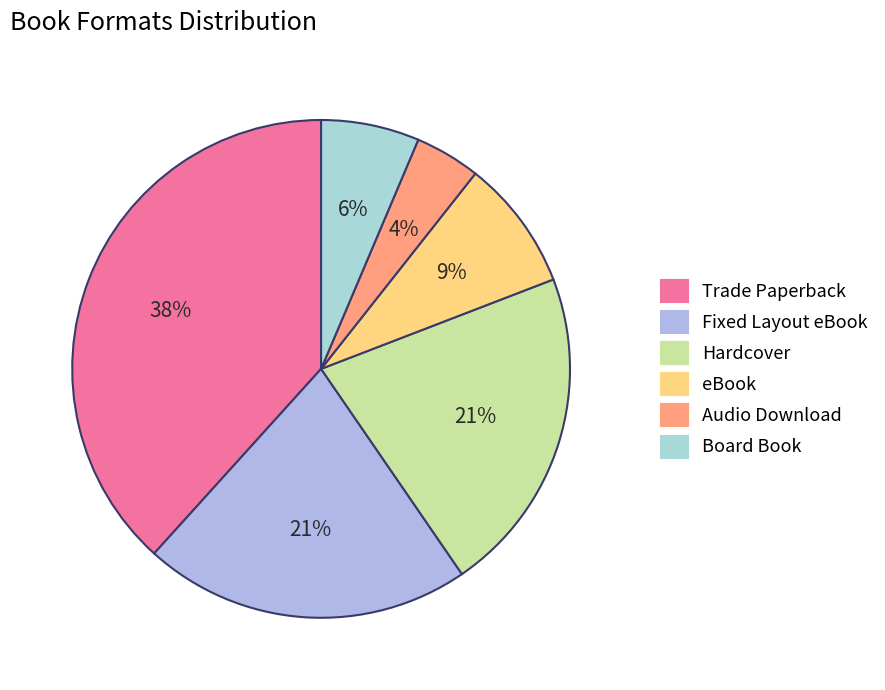

Is the sum of Trade Paperback and Fixed Layout eBook greater than half?

Yes